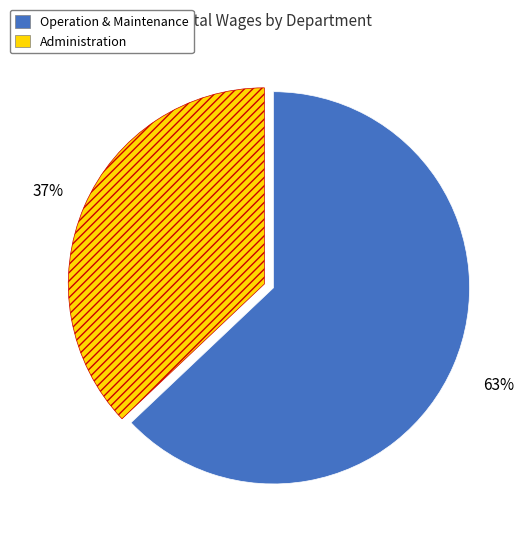

Which category has the biggest portion of the pie?

Operation & Maintenance